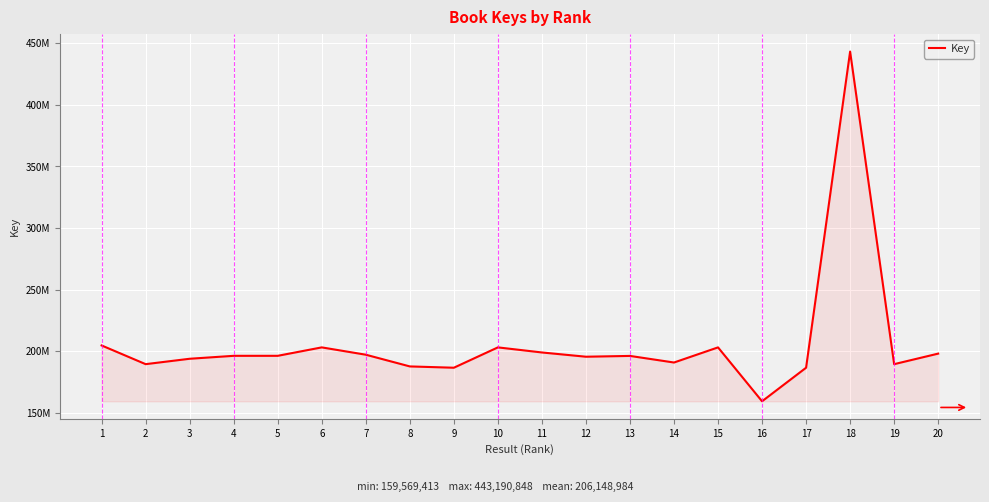

Does the chart have visible grid lines?

Yes